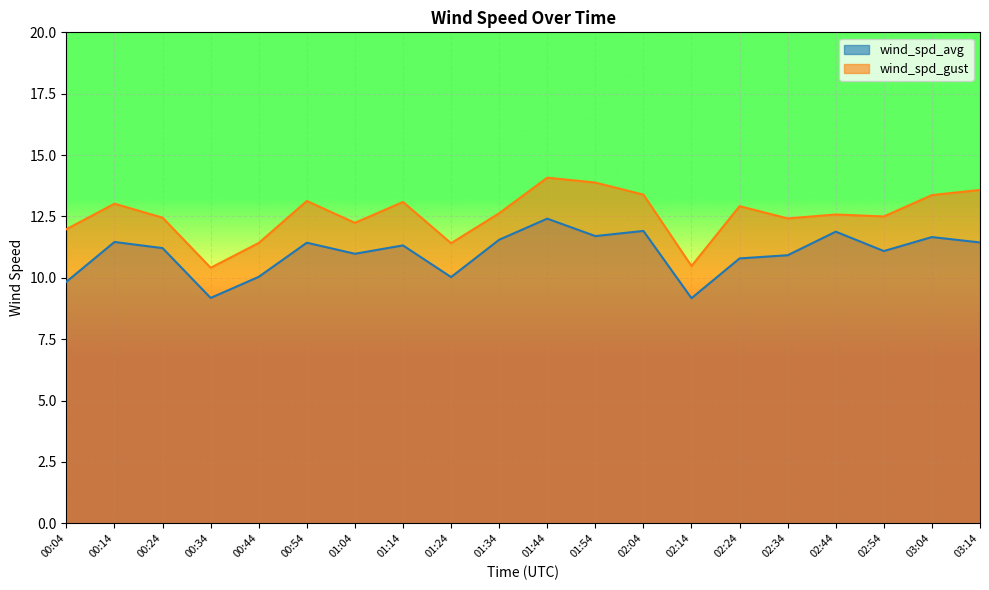

Reading left to right, list all the values displayed in this chart.

wind_spd_avg: 00:04=9.8	00:14=11.5	00:24=11.2	00:34=9.2	00:44=10.0	00:54=11.4	01:04=11.0	01:14=11.3	01:24=10.0	01:34=11.6	01:44=12.4	01:54=11.7	02:04=11.9	02:14=9.2	02:24=10.8	02:34=10.9	02:44=11.9	02:54=11.1	03:04=11.7	03:14=11.4
wind_spd_gust: 00:04=12.0	00:14=13.0	00:24=12.4	00:34=10.4	00:44=11.4	00:54=13.1	01:04=12.2	01:14=13.1	01:24=11.4	01:34=12.6	01:44=14.1	01:54=13.9	02:04=13.4	02:14=10.5	02:24=12.9	02:34=12.4	02:44=12.6	02:54=12.5	03:04=13.4	03:14=13.6